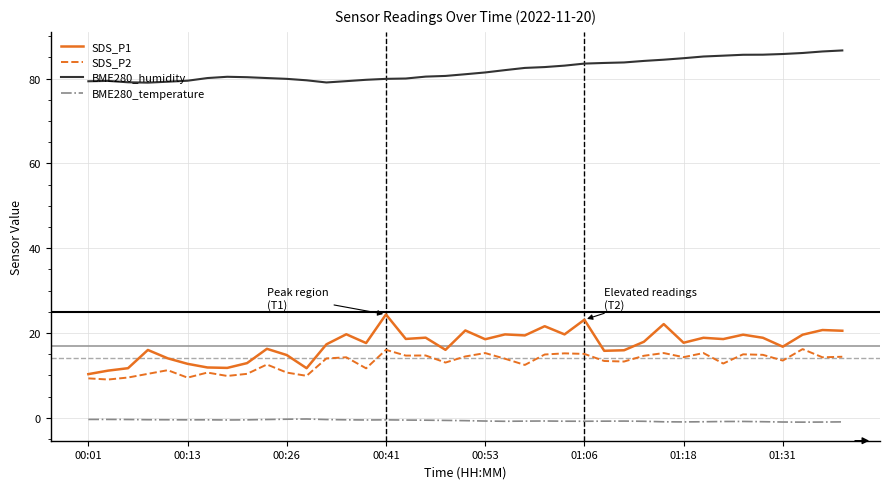

How many lines are shown in the chart?

4